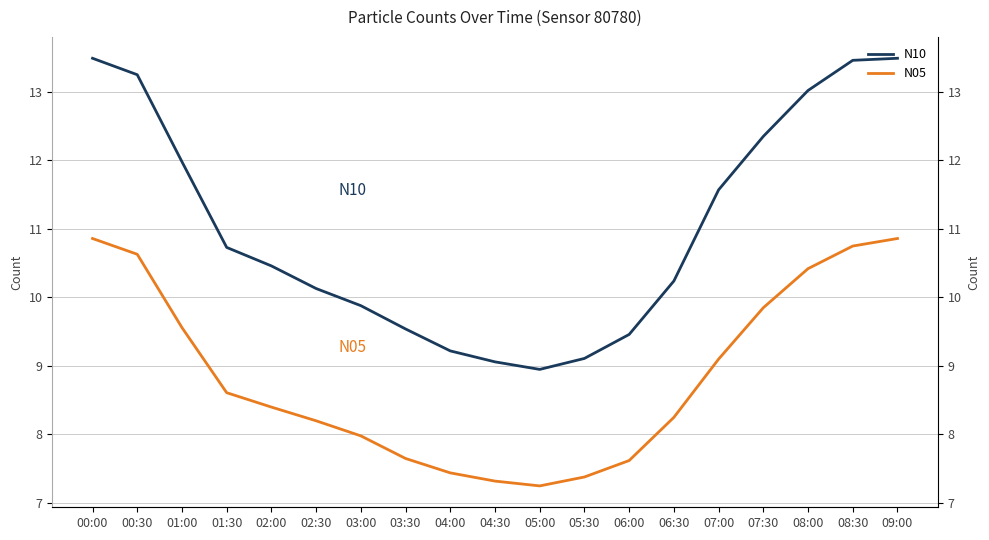

Where does the N05 series first go above 8?

00:00